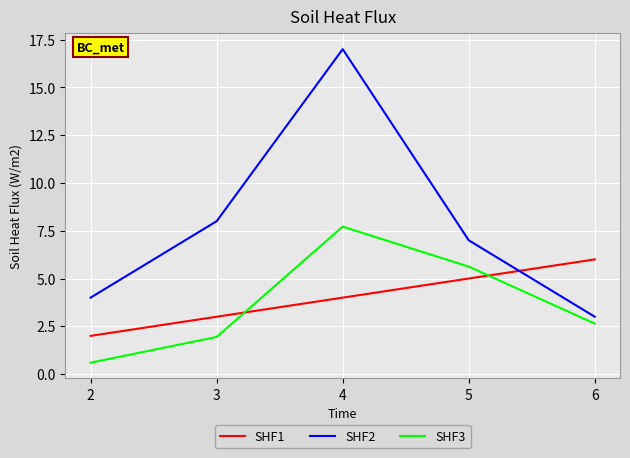

What is the sum of all SHF2 values?

39.0